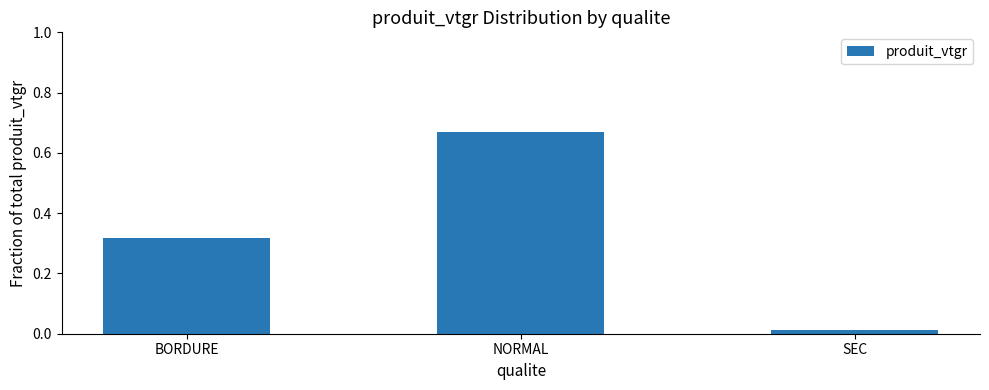

Rank the categories by value from highest to lowest.

NORMAL, BORDURE, SEC